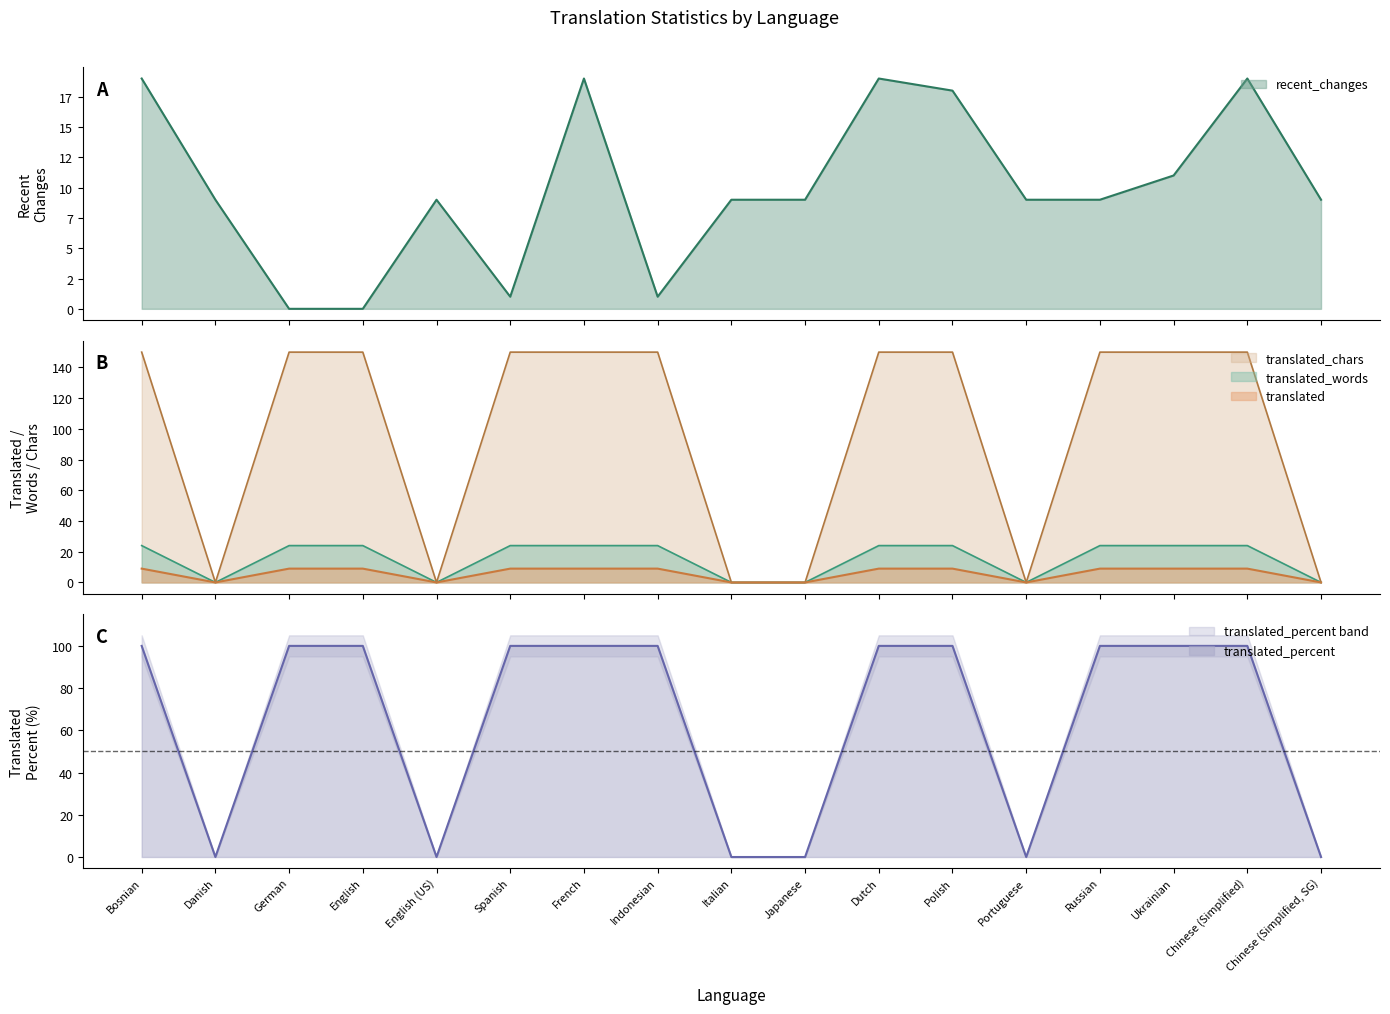

Which has a higher value, Chinese (Simplified, SG) or English (US)?

Chinese (Simplified, SG)